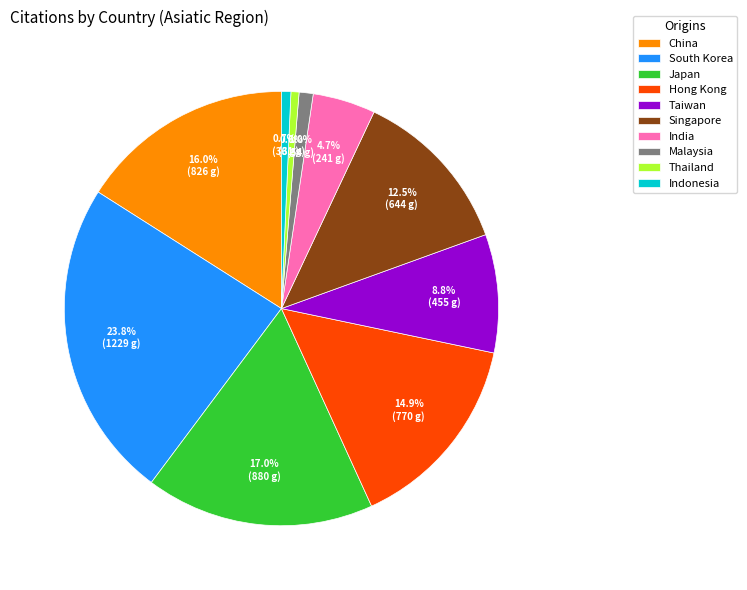

To the nearest percent, what portion does Thailand represent?

1%